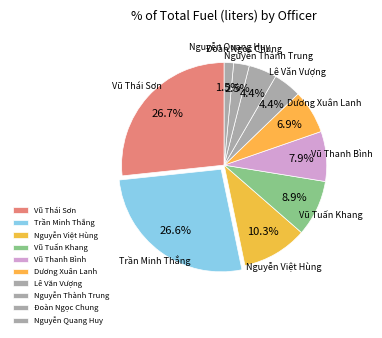

What is the smallest slice in the pie chart?

Nguyễn Quang Huy